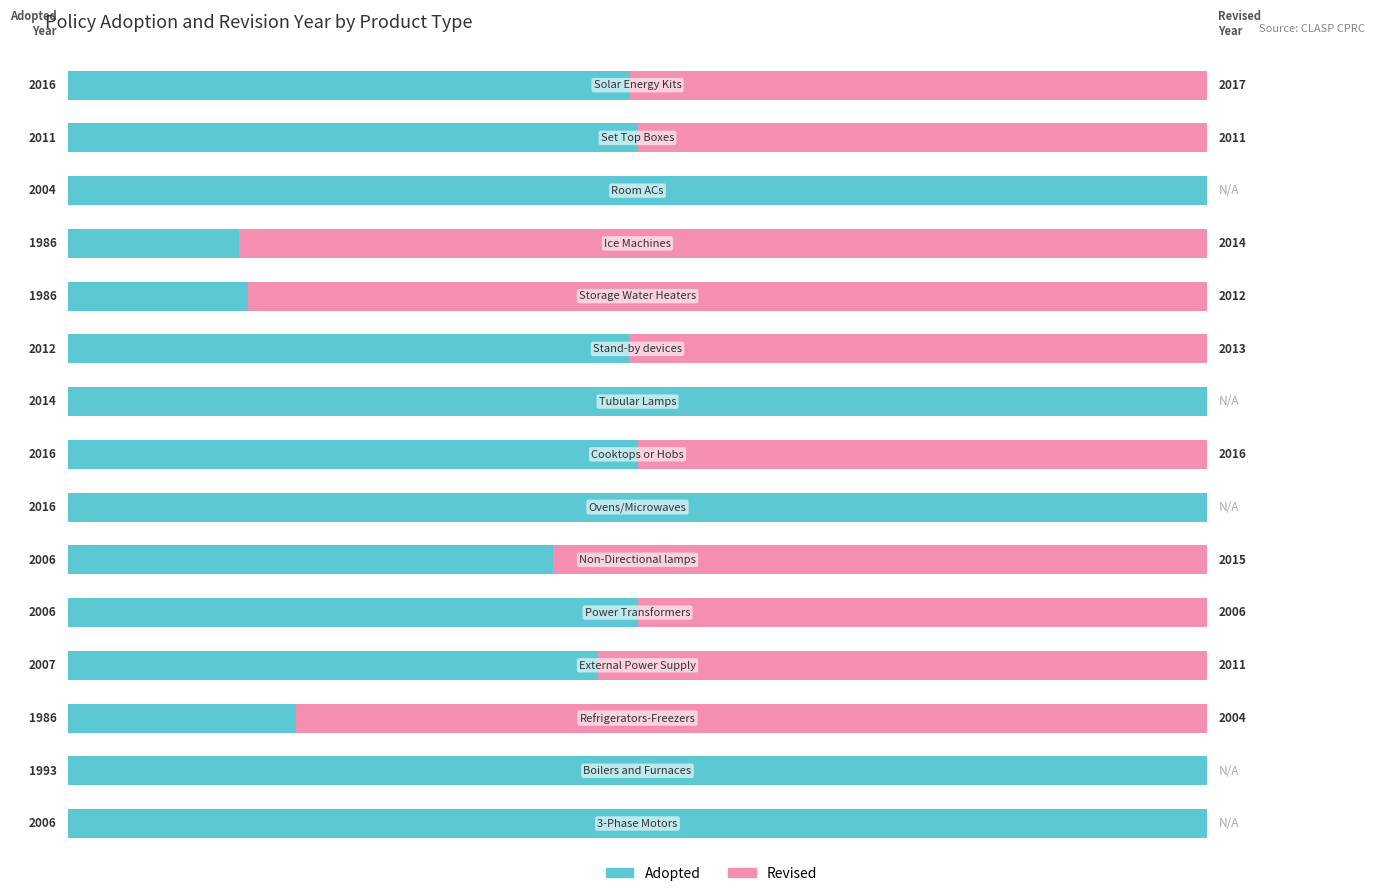

What are all the series names shown in the legend?

Adopted, Revised